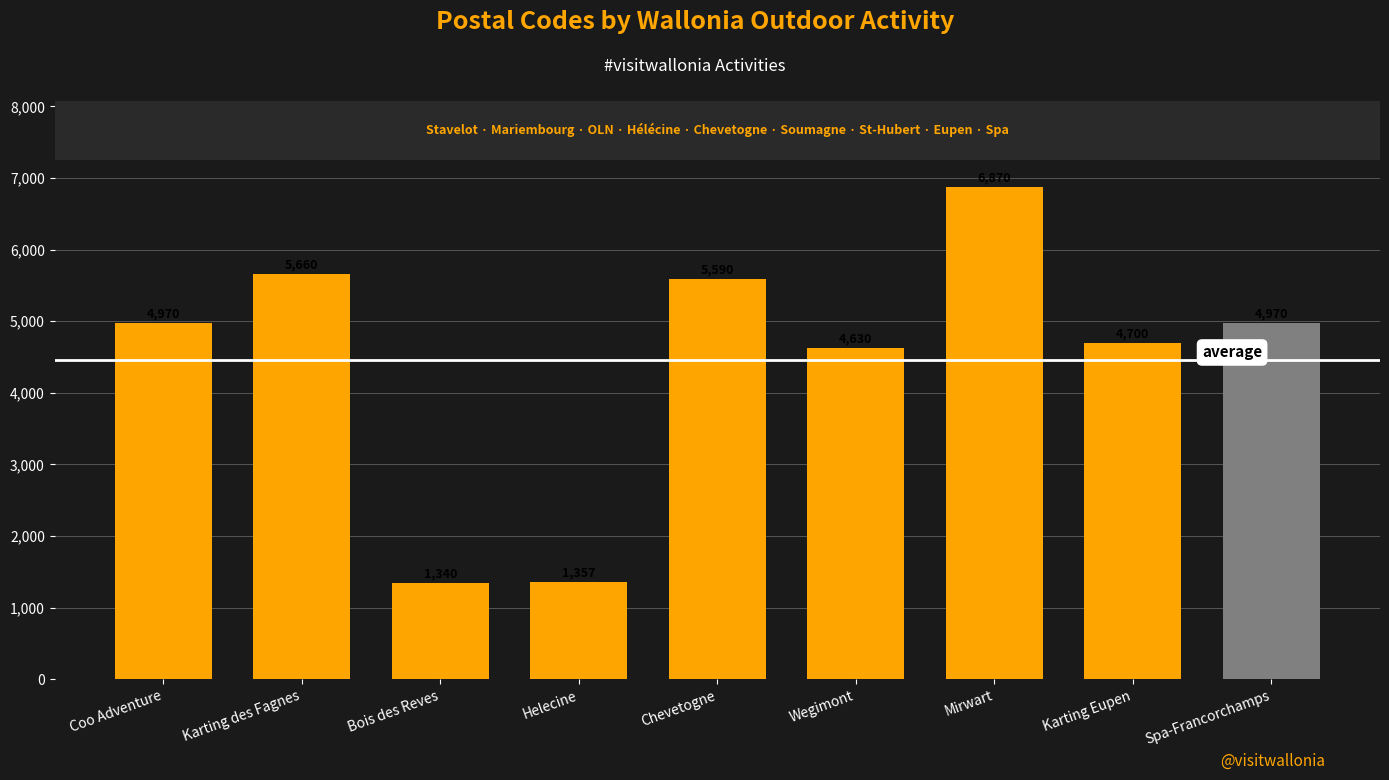

Which label corresponds to the largest value in the chart?

Mirwart